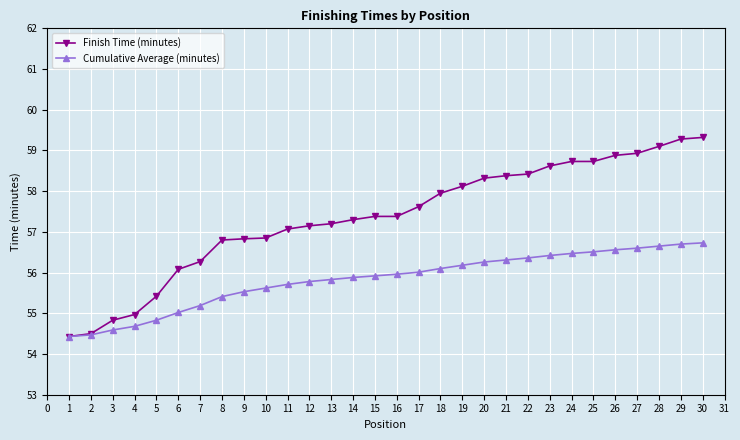

The value of Cumulative Average (minutes) at 21 is 18.7. True or false?

False